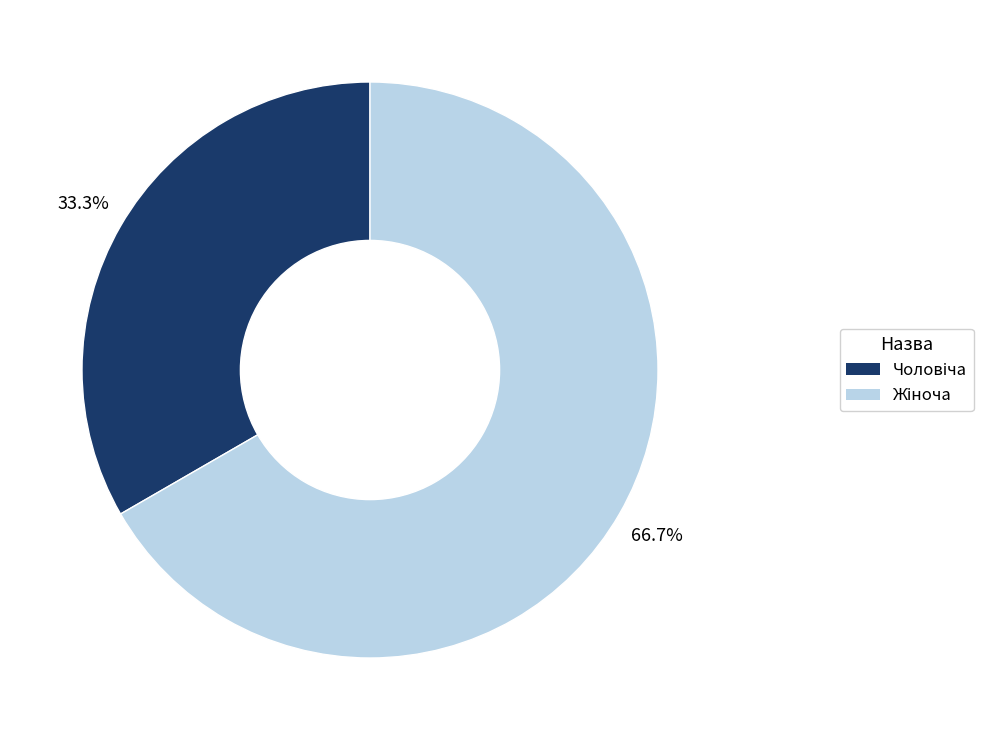

Is there any slice that represents more than half of the pie?

Yes